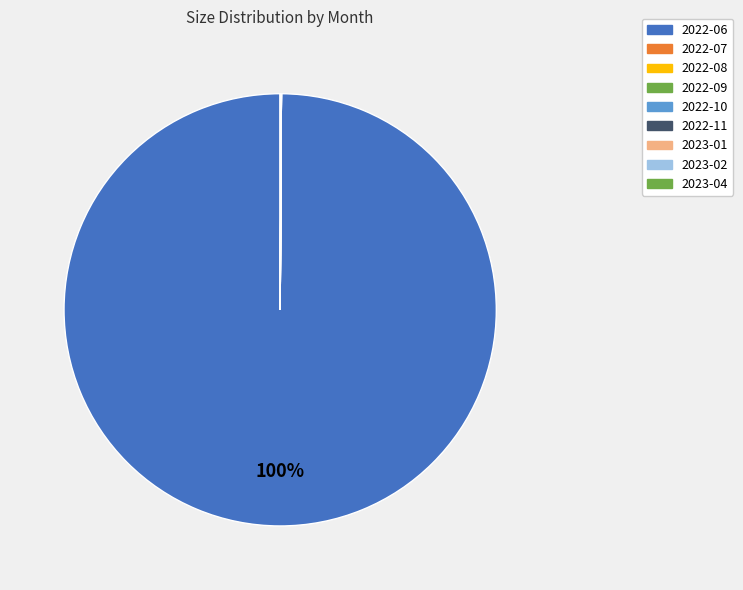

Which has a higher value, 2022-06 or 2022-10?

2022-06